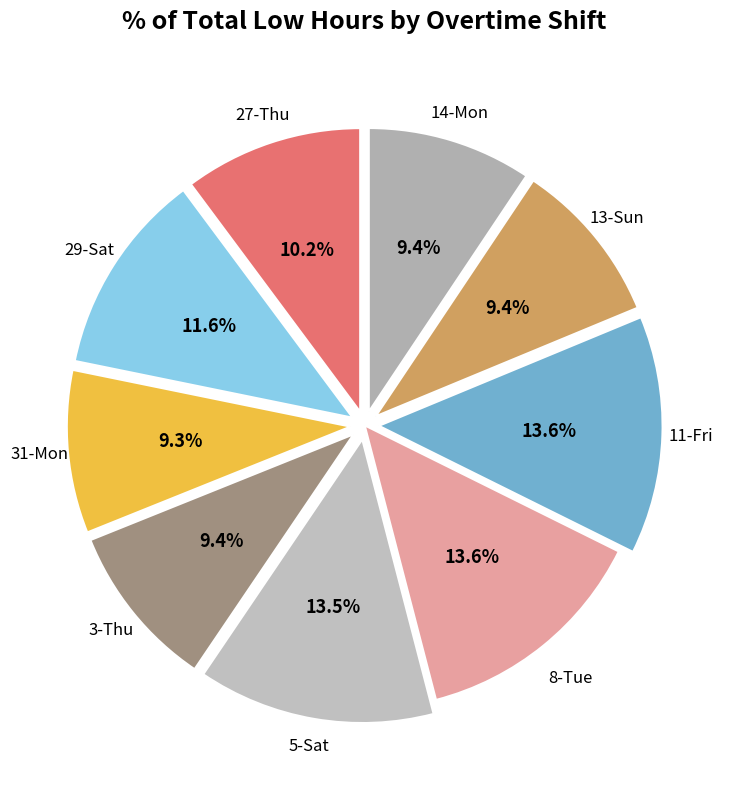

Is there a majority slice in this chart?

No